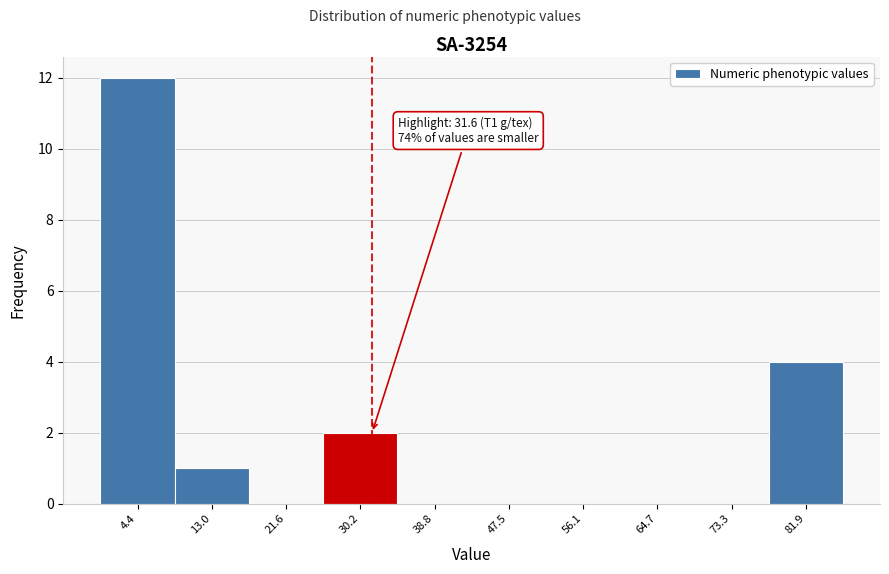

Which range on the x-axis has the tallest bar?

0 to 9